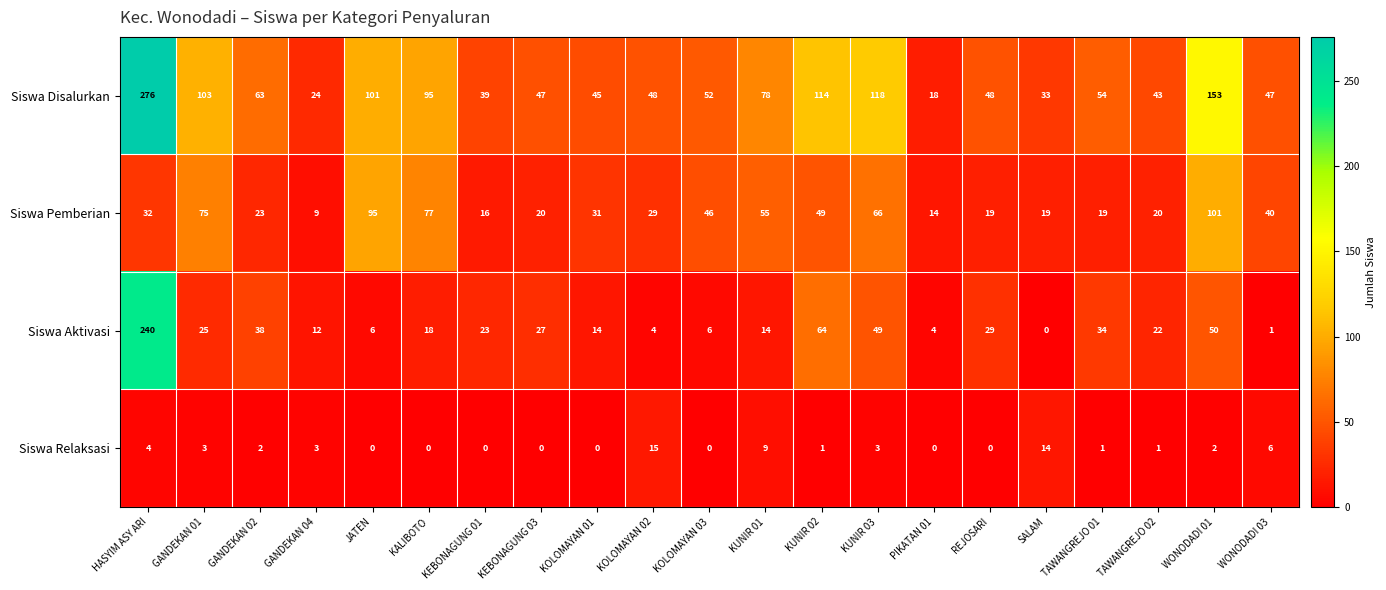

What is the spread (max minus min) of values at KUNIR 03?

115